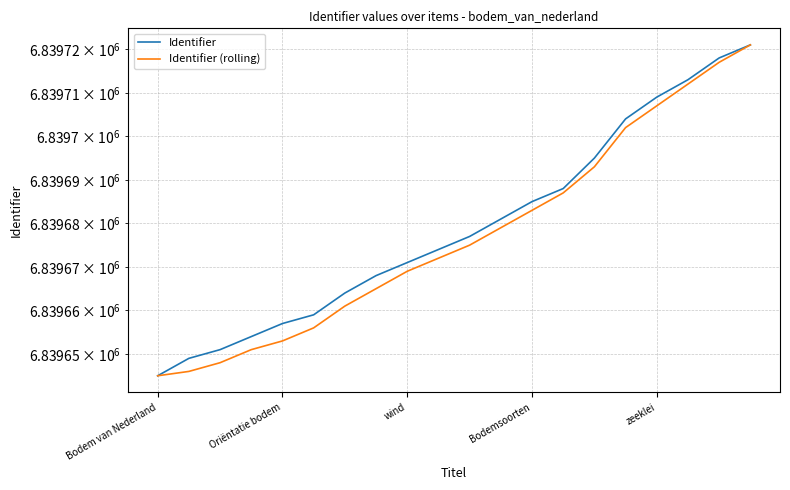

True or false: Identifier has a value of 10529388 at Bodem van Nederland.

False